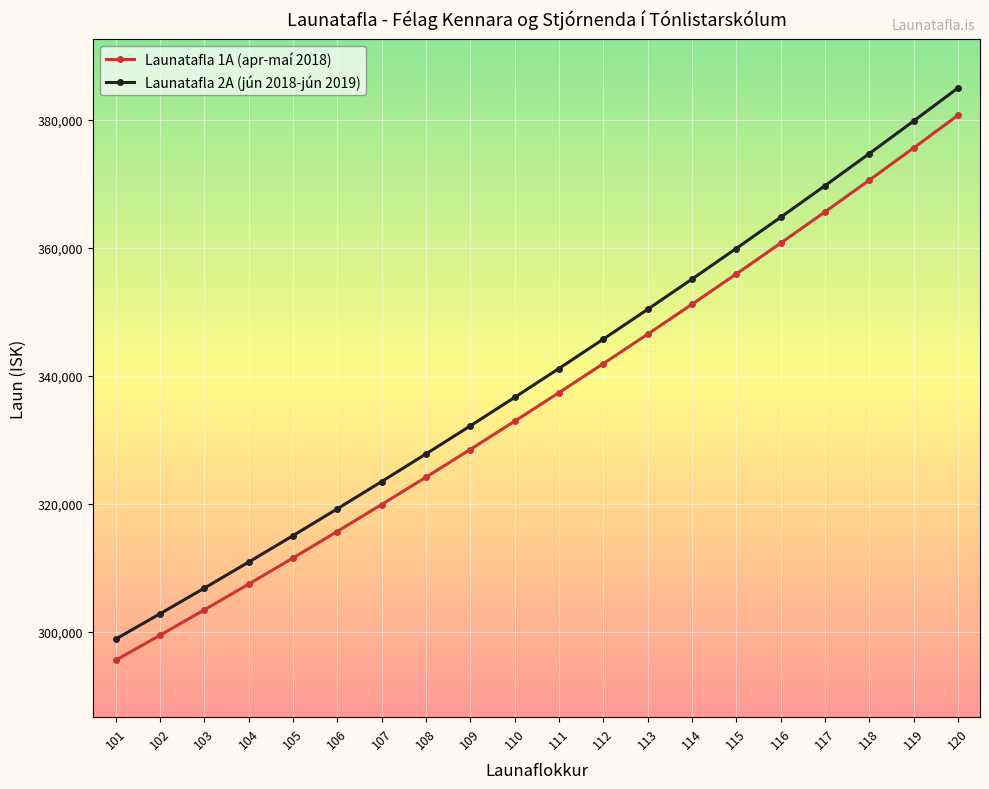

What is the average value of the Launatafla 1A (apr-maí 2018) series?

336230